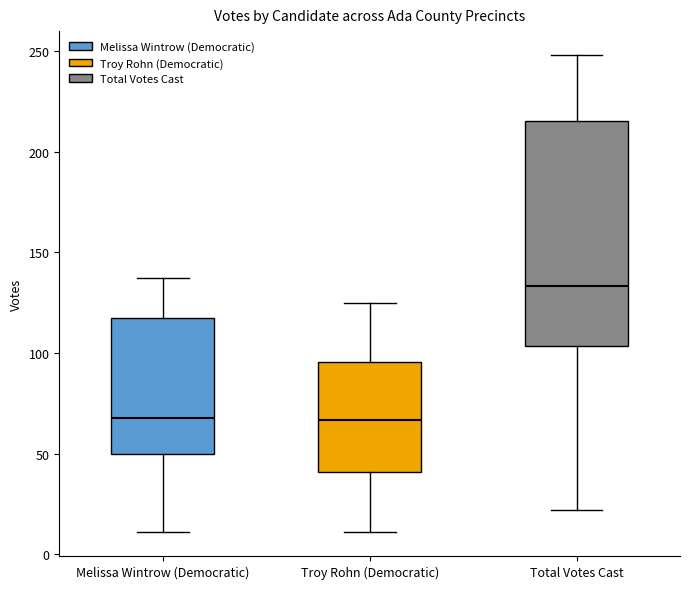

Where is the upper edge of the box for Melissa Wintrow (Democratic) on the y-axis? The values are not printed on the chart, so give them approximately, as read against the axis.

120